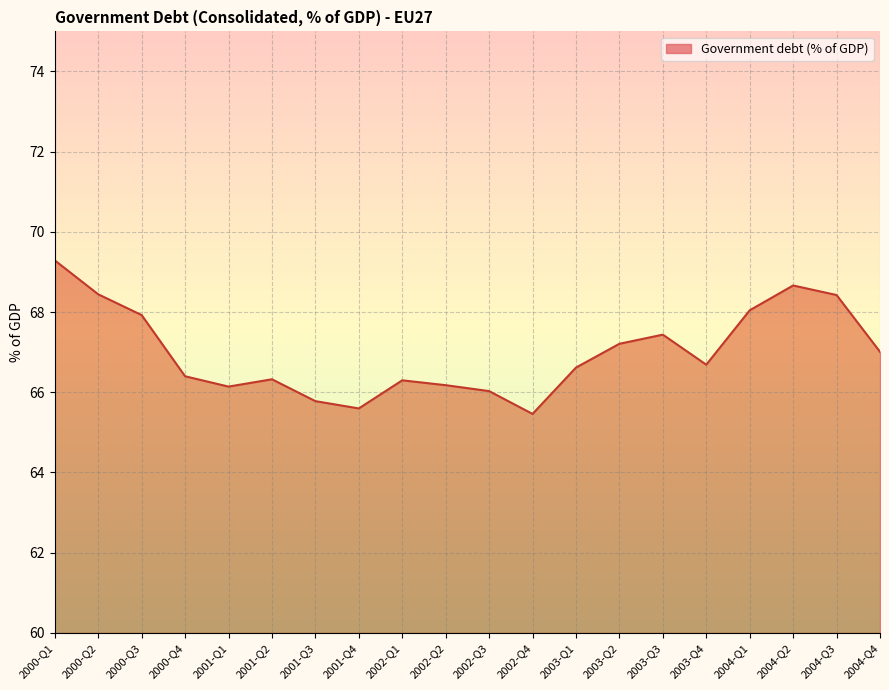

Rank the categories by value from highest to lowest.

2000-Q1, 2004-Q2, 2000-Q2, 2004-Q3, 2004-Q1, 2000-Q3, 2003-Q3, 2003-Q2, 2004-Q4, 2003-Q4, 2003-Q1, 2000-Q4, 2001-Q2, 2002-Q1, 2002-Q2, 2001-Q1, 2002-Q3, 2001-Q3, 2001-Q4, 2002-Q4